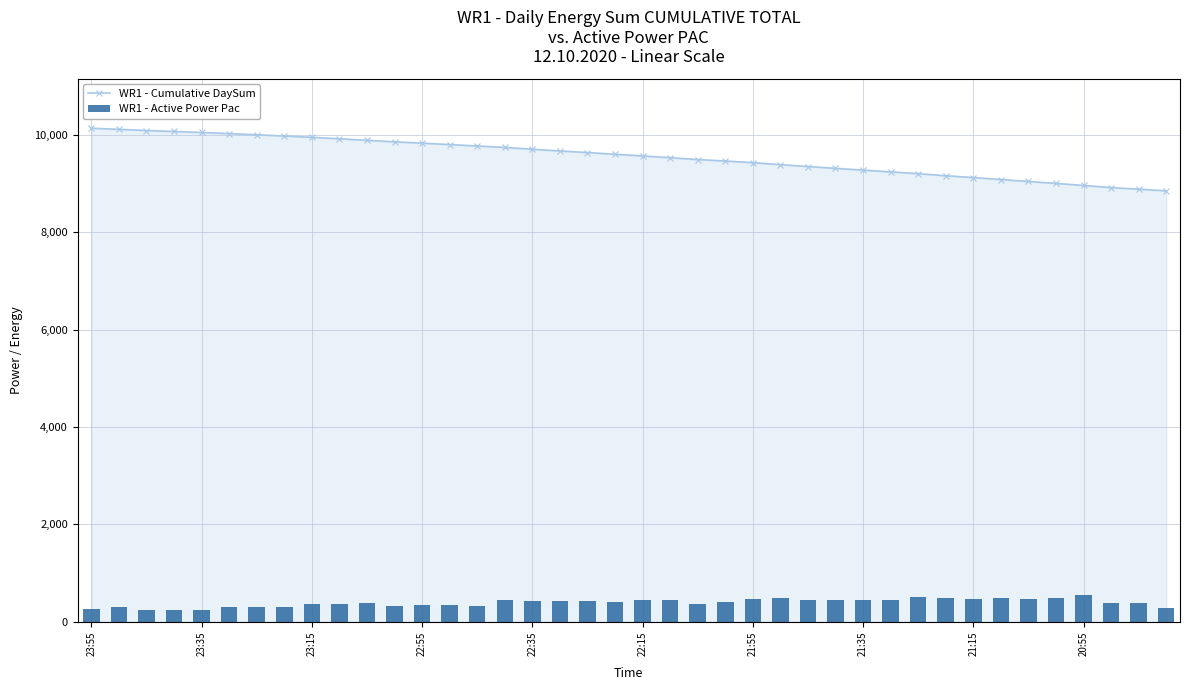

How many data points in WR1 - Cumulative DaySum are above 9600?

19